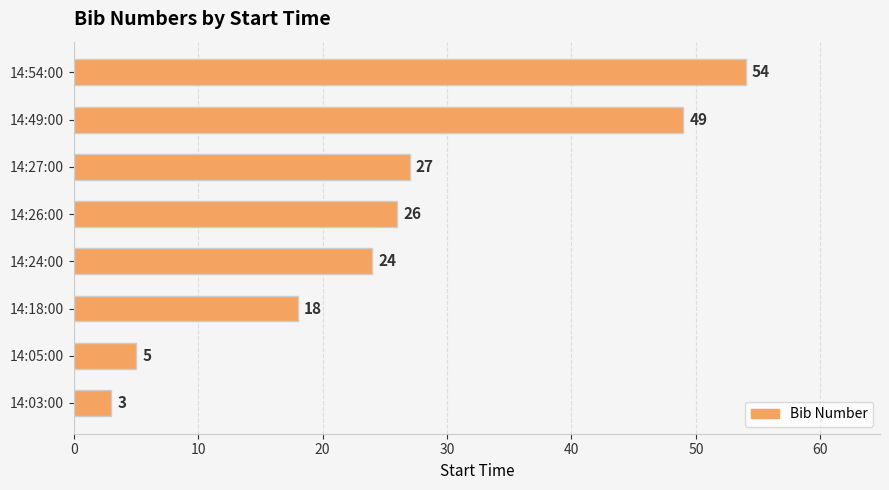

What is the average value?

26